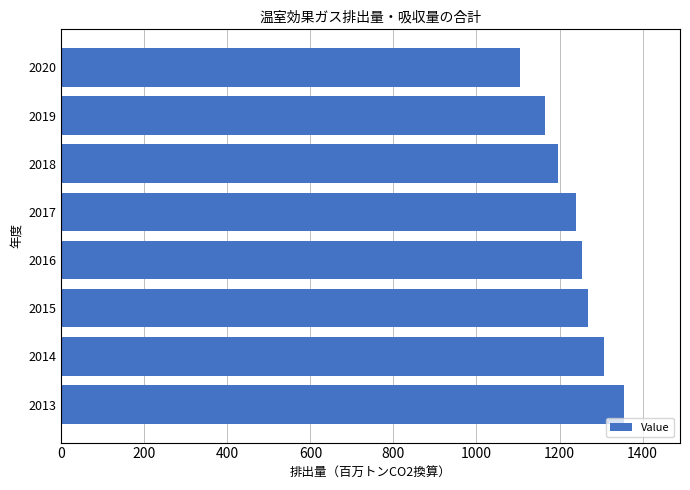

List the labels in order of value, largest first.

2013, 2014, 2015, 2016, 2017, 2018, 2019, 2020